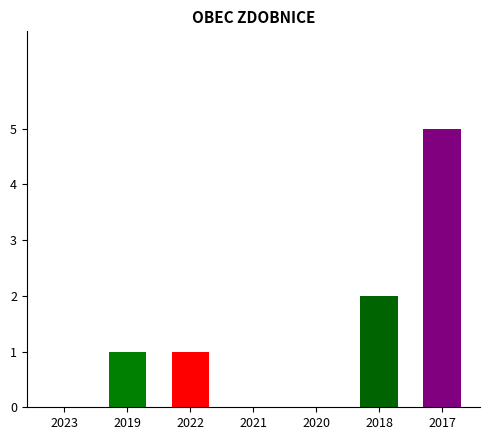

Reading left to right, transcribe all the data shown in this chart.

0	1	1	0	0	2	5